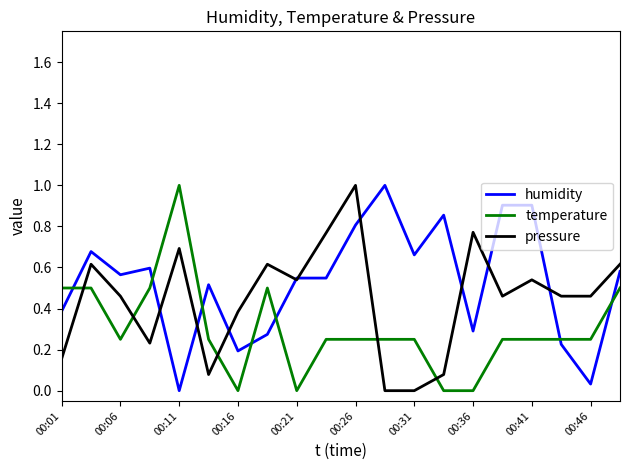

How many intersections are there between temperature and pressure?

5